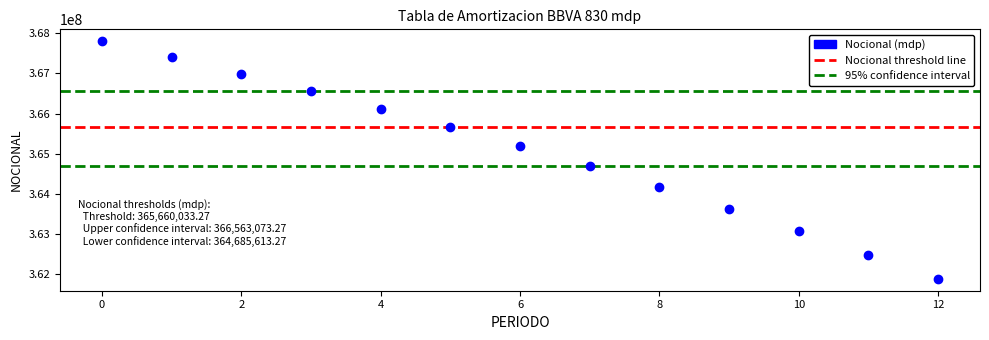

What is the range of Y values (max minus min)?

5910430.0